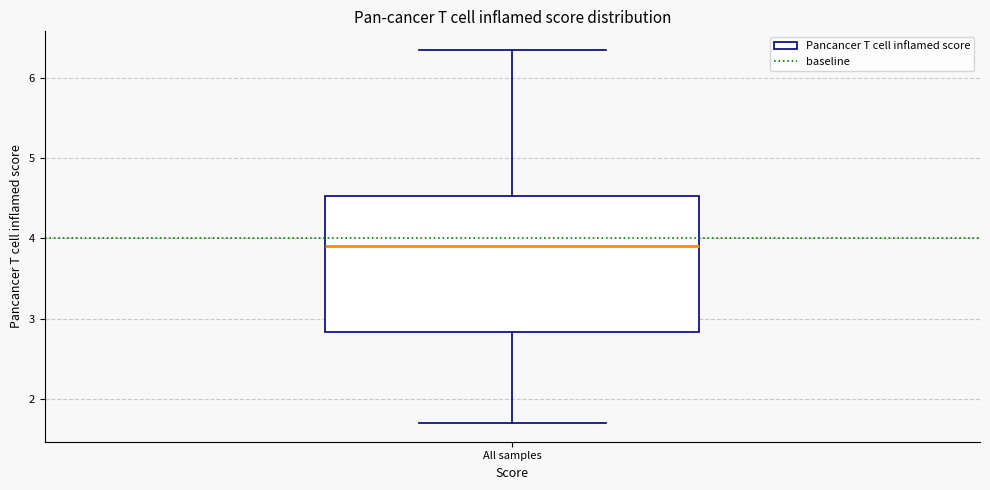

Where does the lower whisker of the box for All samples end on the y-axis? The values are not printed on the chart, so give them approximately, as read against the axis.

1.7